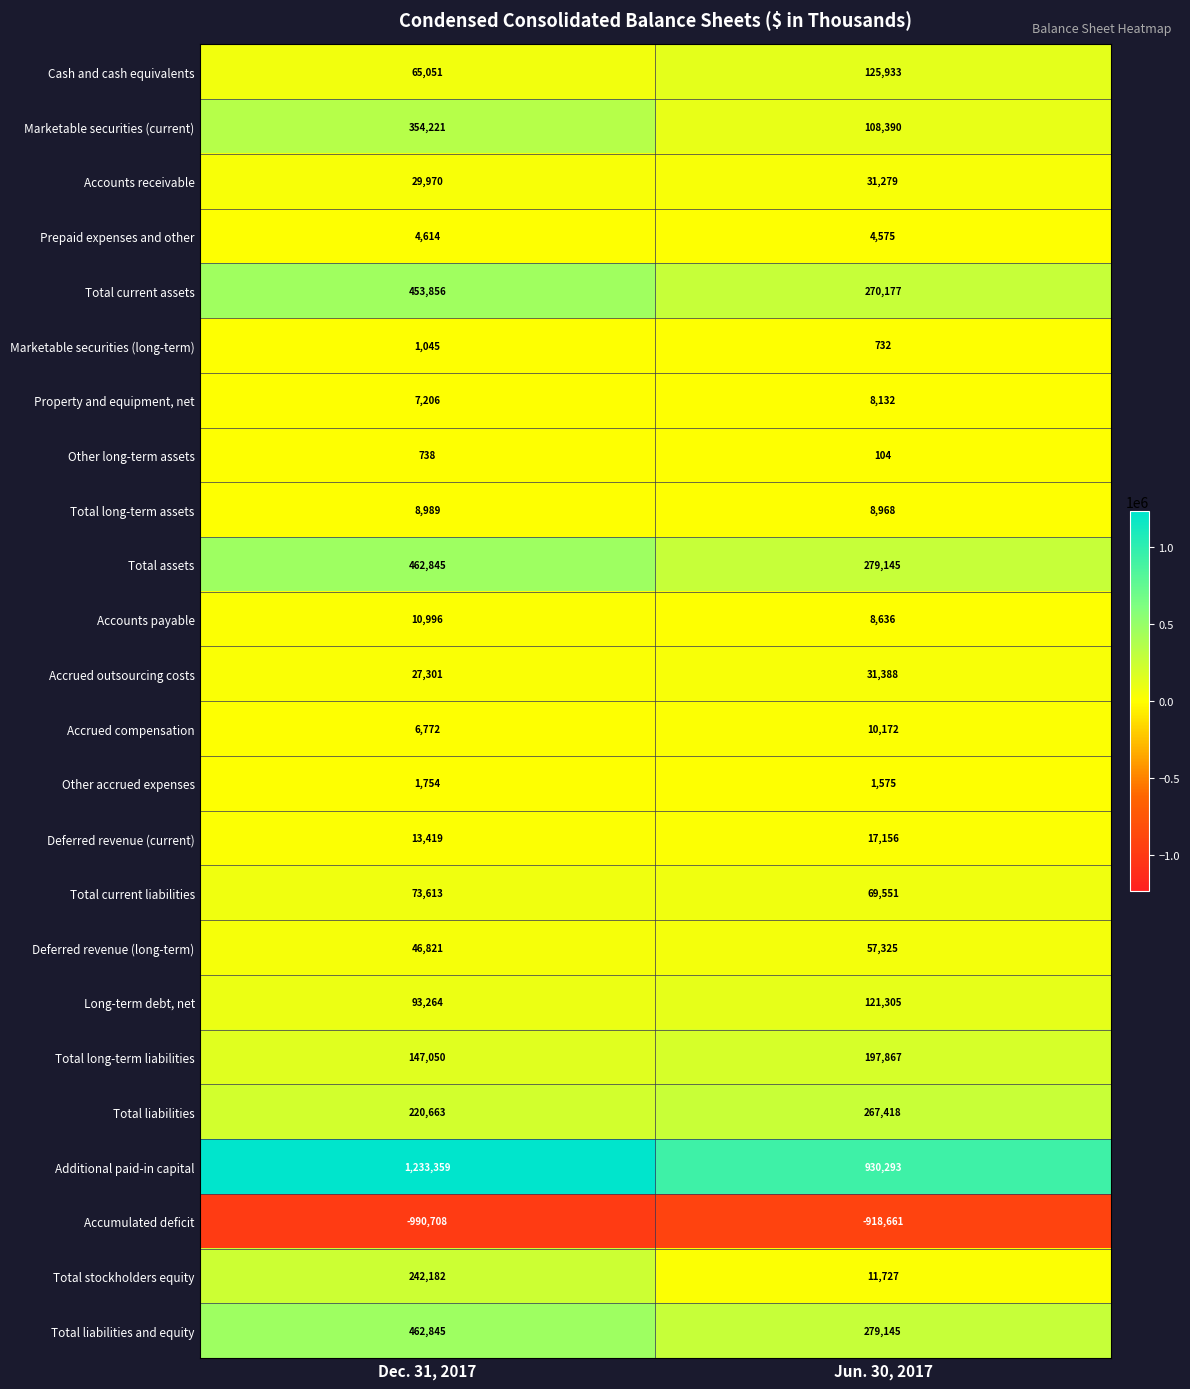

Read the Total long-term liabilities value at Jun. 30, 2017, to the nearest 100.

197900